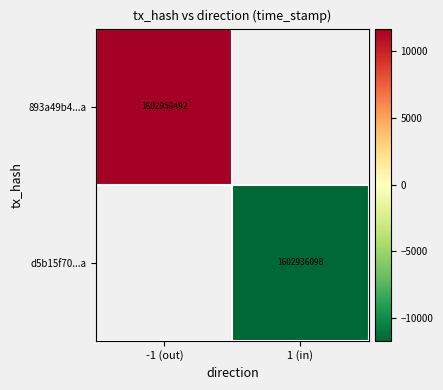

The d5b15f70...a series shows 1602936098 at 1 (in). True or false?

True